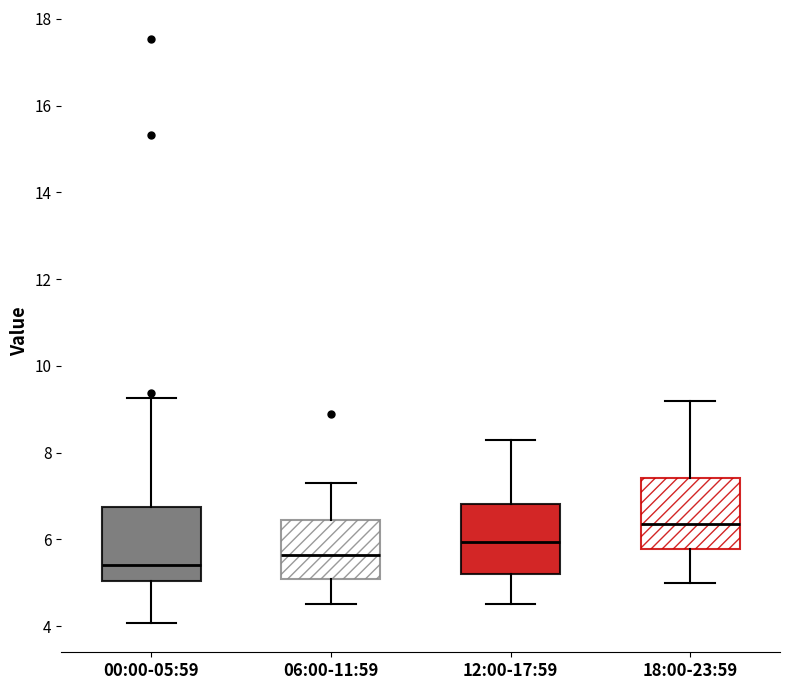

Reading left to right, read every box against the y-axis: the position of its median line, the range the box covers, and the ends of its whiskers. The values are not printed on the chart, so give them approximately, as read against the axis.

00:00-05:59: median 5.4, box 5.0 to 6.8, whiskers 4.0 to 9.2
06:00-11:59: median 5.6, box 5.0 to 6.4, whiskers 4.6 to 7.4
12:00-17:59: median 6.0, box 5.2 to 6.8, whiskers 4.6 to 8.4
18:00-23:59: median 6.4, box 5.8 to 7.4, whiskers 5.0 to 9.2